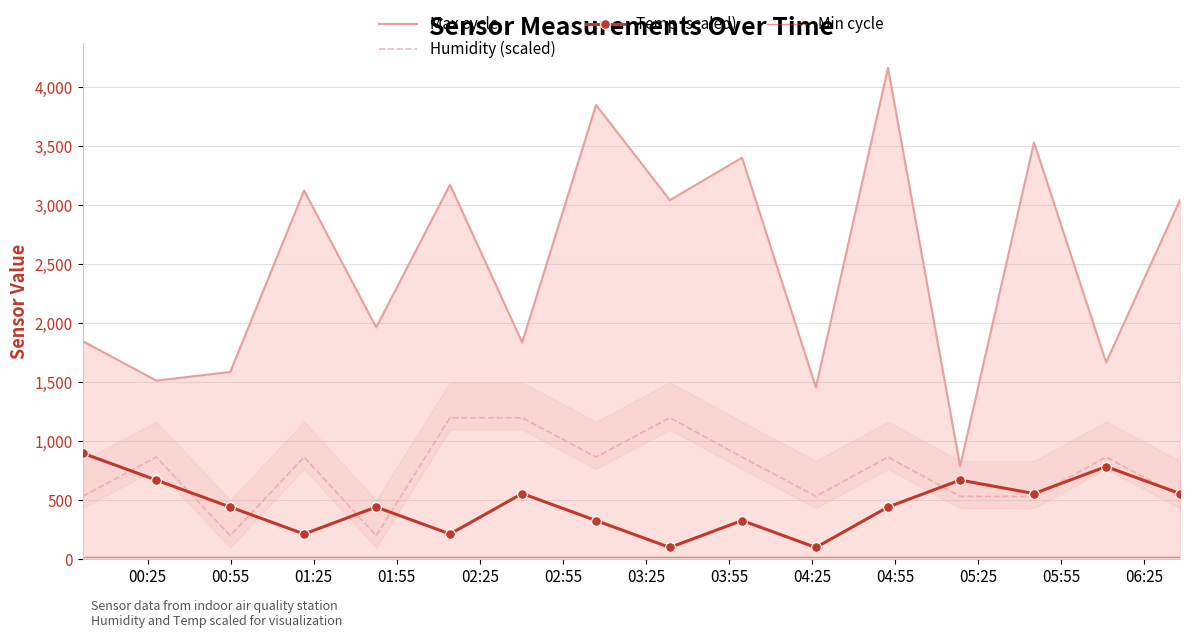

How many data points does each series have?

16